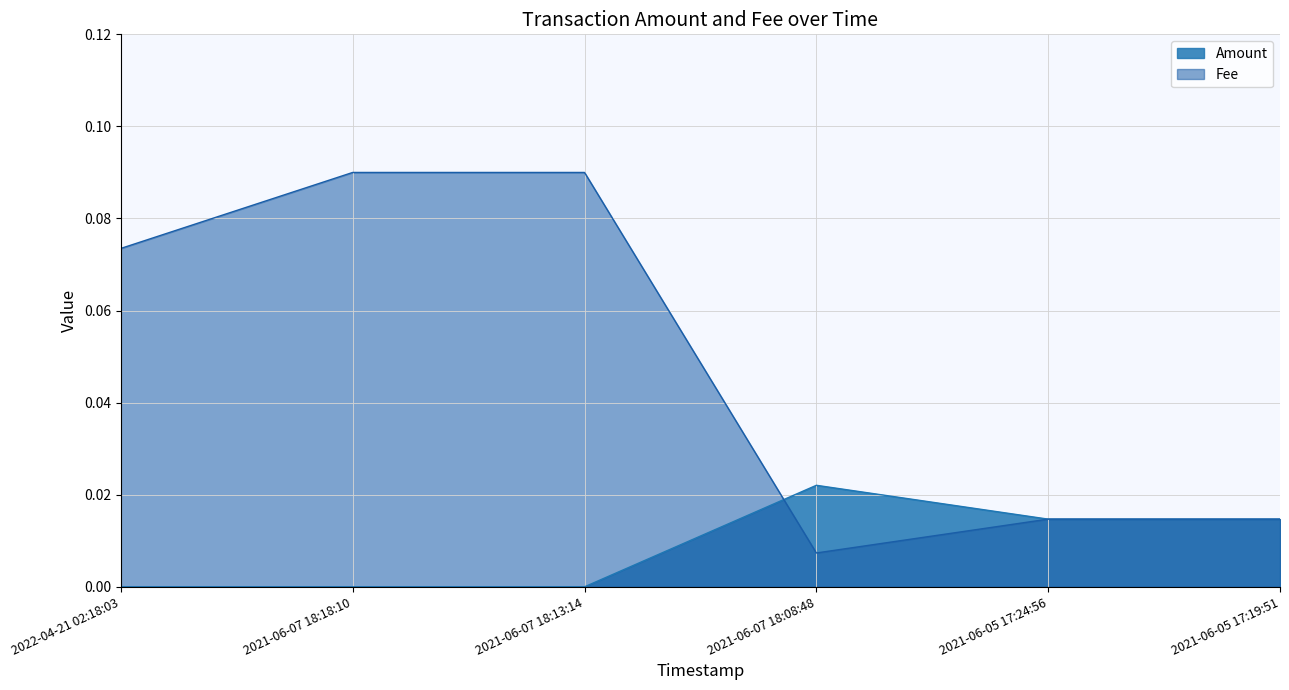

At which label is Amount closest to 0?

2021-06-07 18:18:10